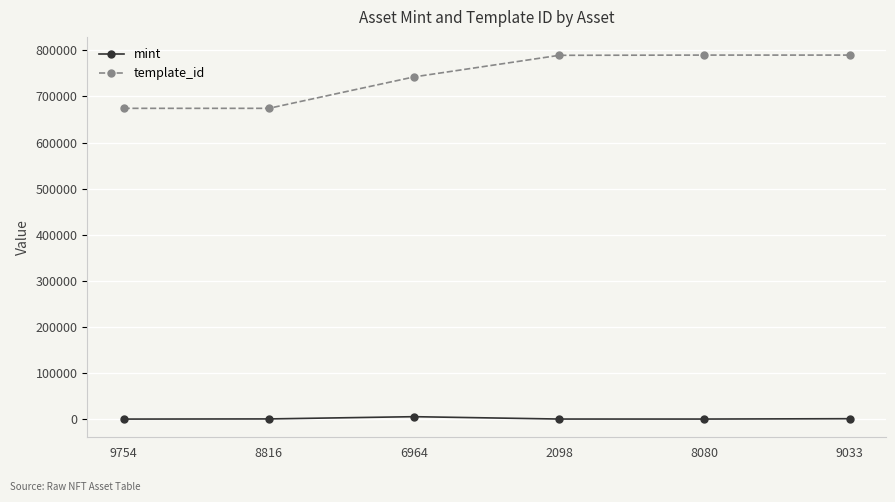

What is the average value of the template_id series?

743176